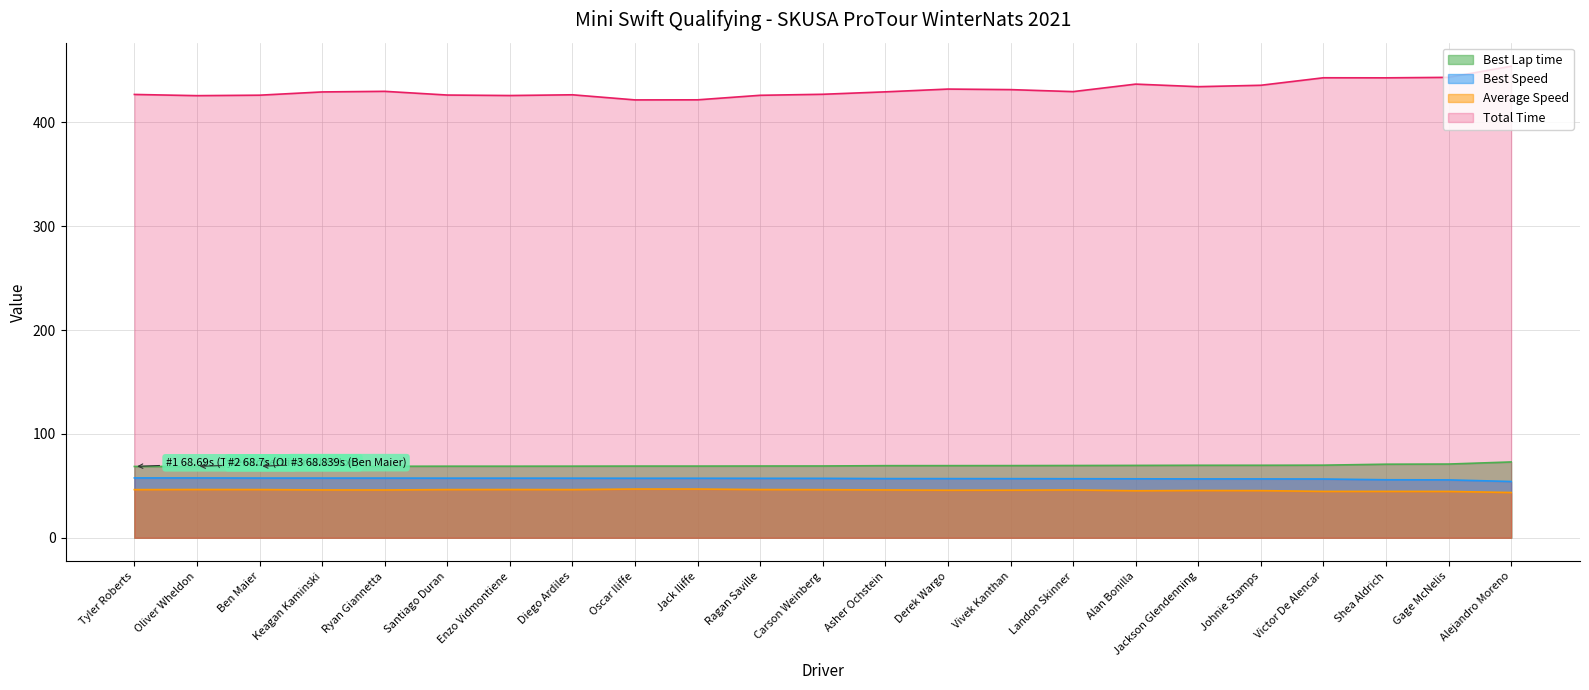

The value of Best Lap time at Diego Ardiles is 123.3. True or false?

False